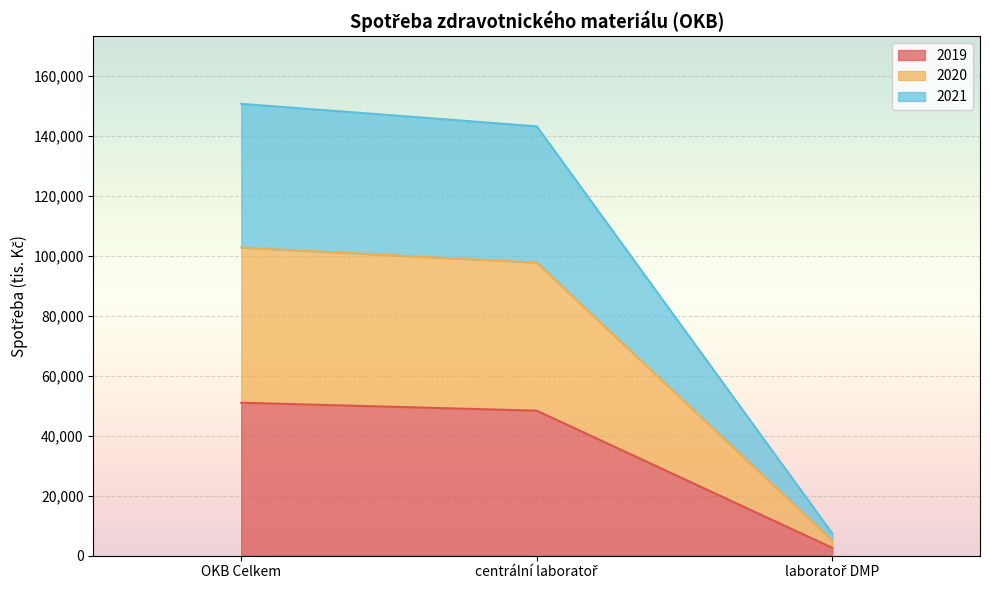

What are all the series names shown in the legend?

2019, 2020, 2021